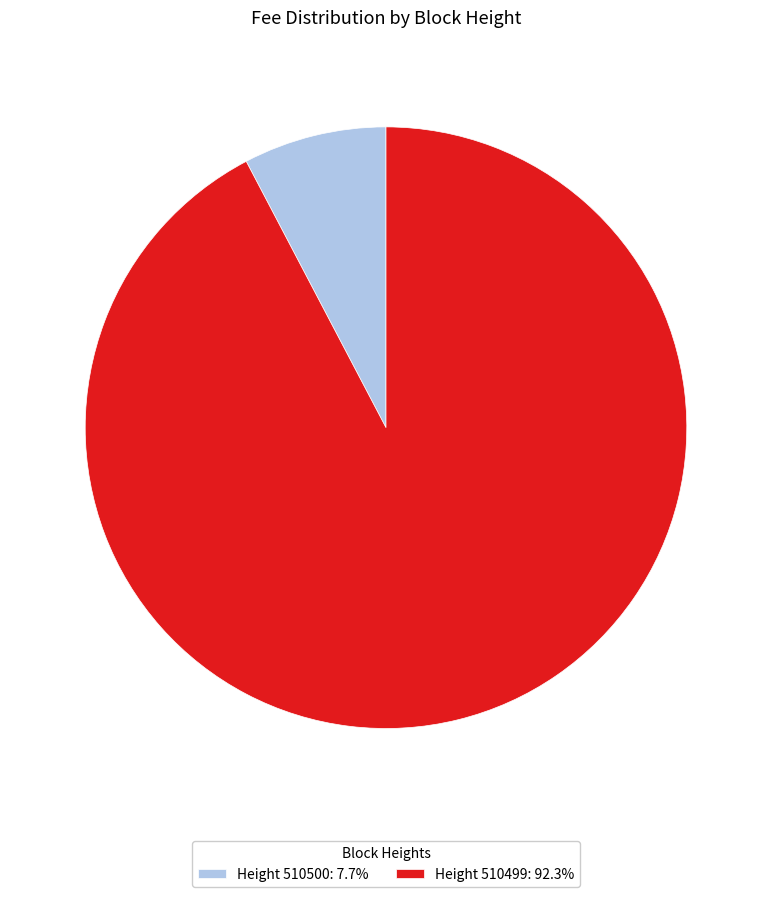

How many segments does this pie chart have?

2